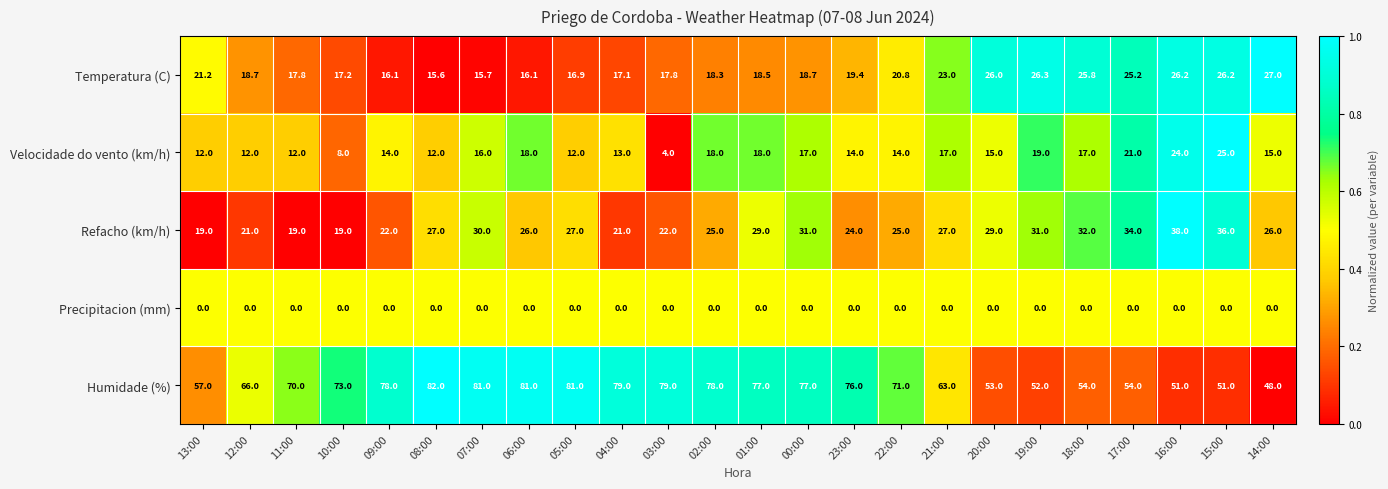

The value of Velocidade do vento (km/h) at 17:00 is 21.0. True or false?

True